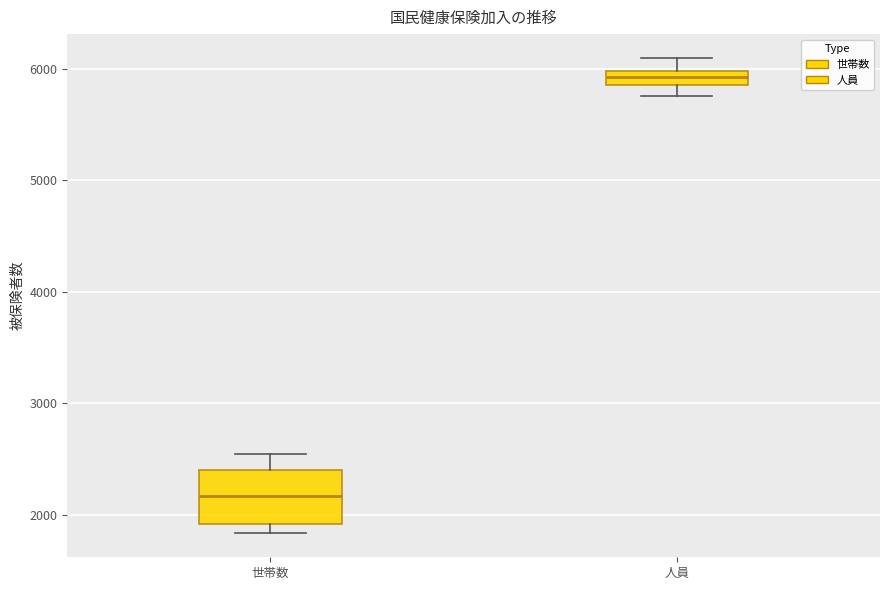

Comparing the boxes themselves (not the whiskers), which one is the tallest?

世帯数